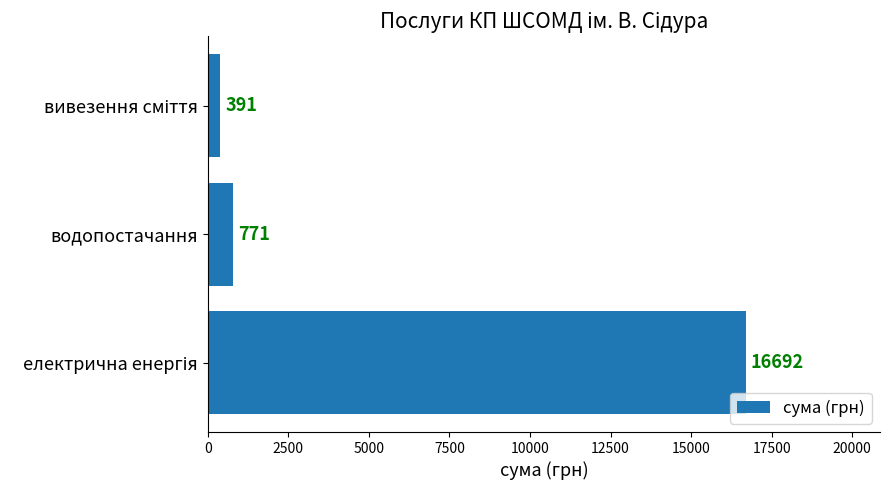

What is the minimum value shown in the chart?

391